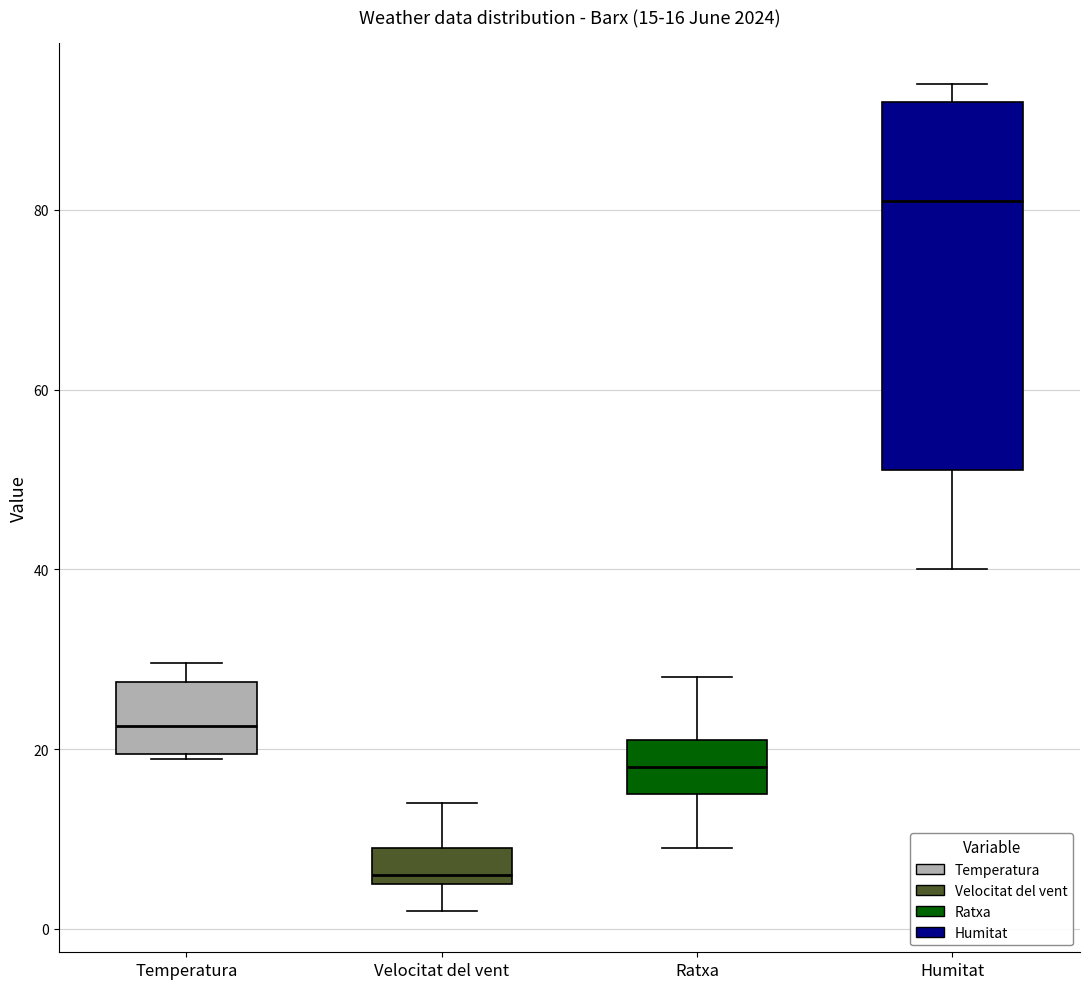

Which box's median line is the lowest?

Velocitat del vent